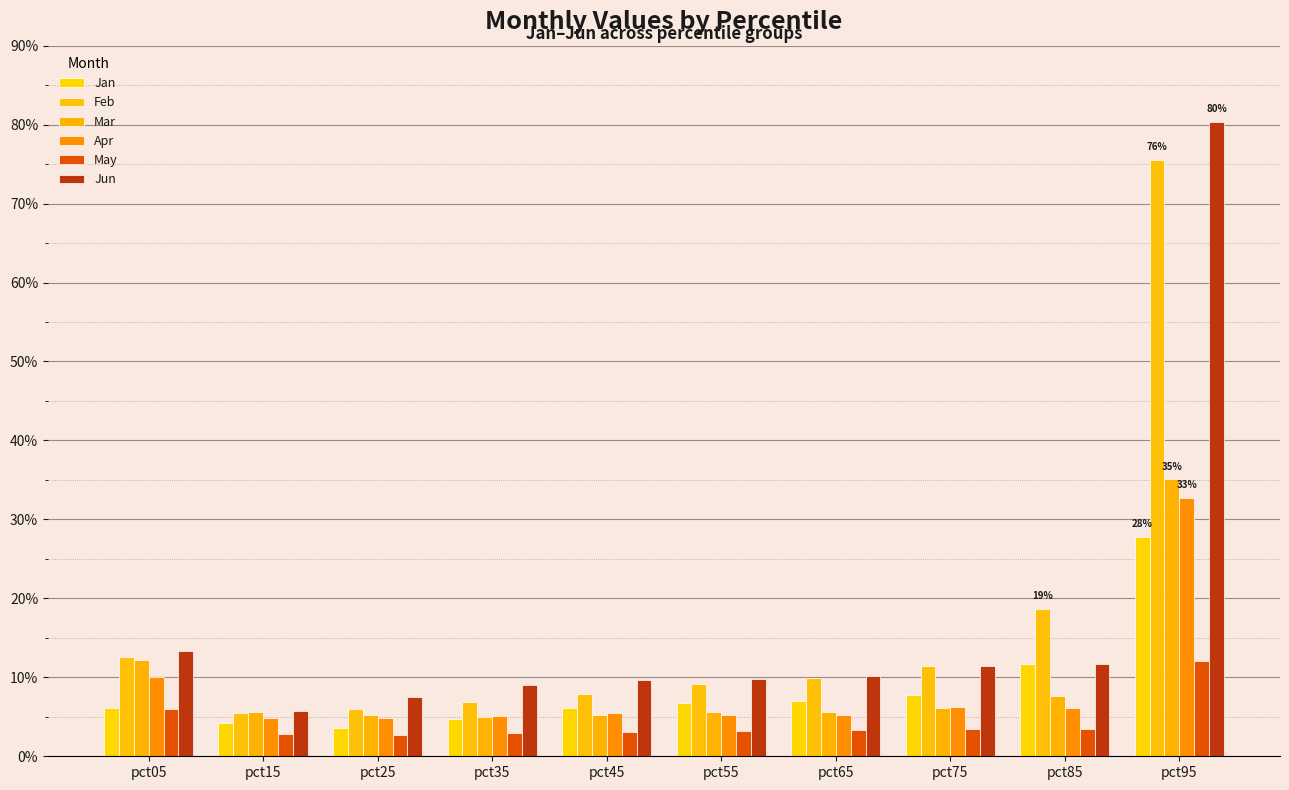

Are the bars grouped side by side (vs. stacked)?

Yes